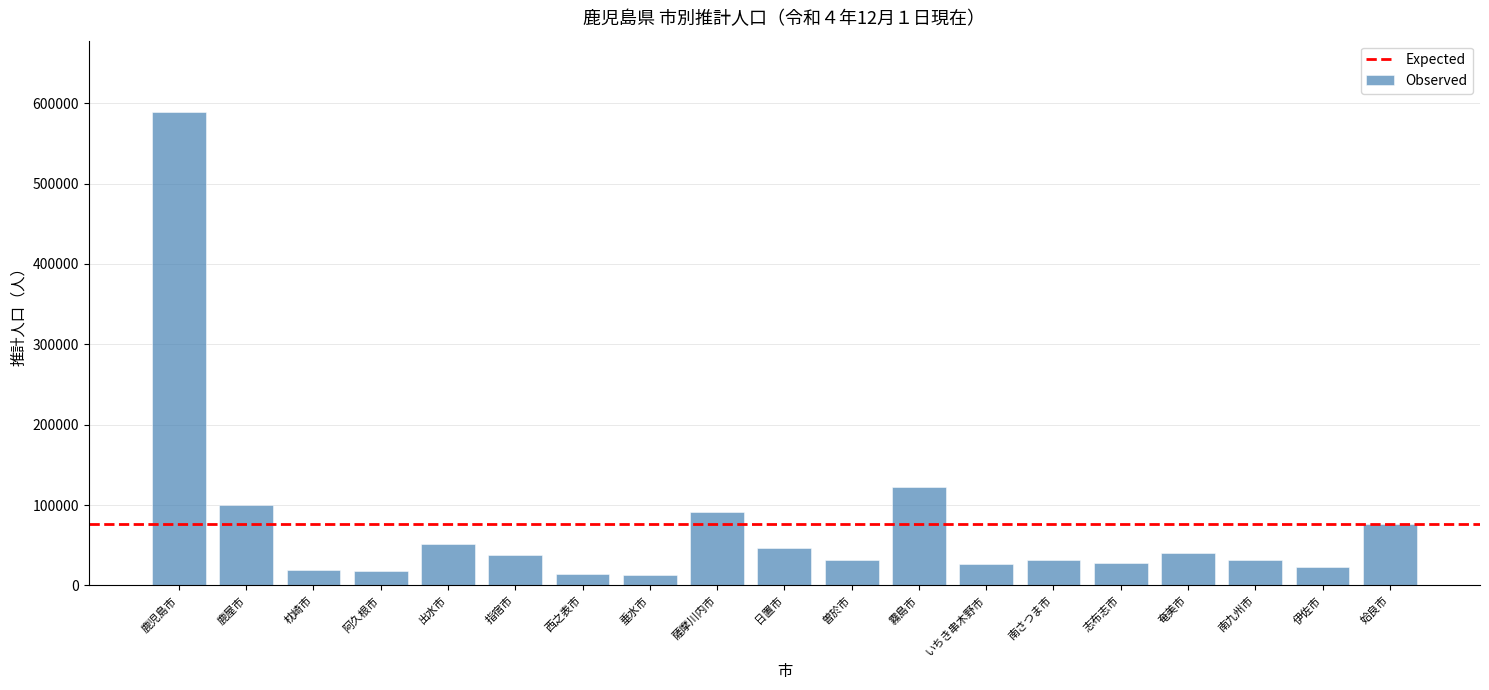

Between 曽於市 and 姶良市, which is larger?

姶良市